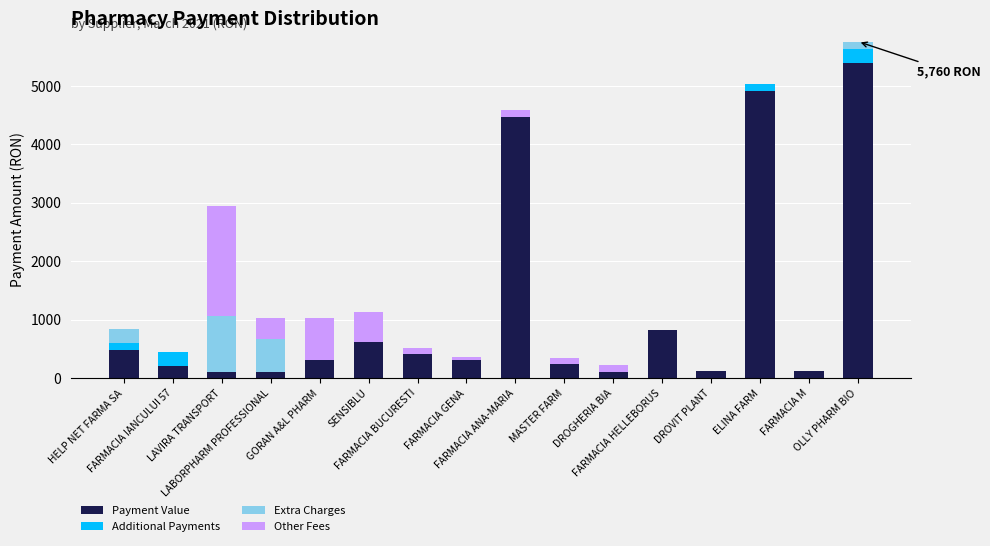

What is the sum of all Payment Value values?

18713.7